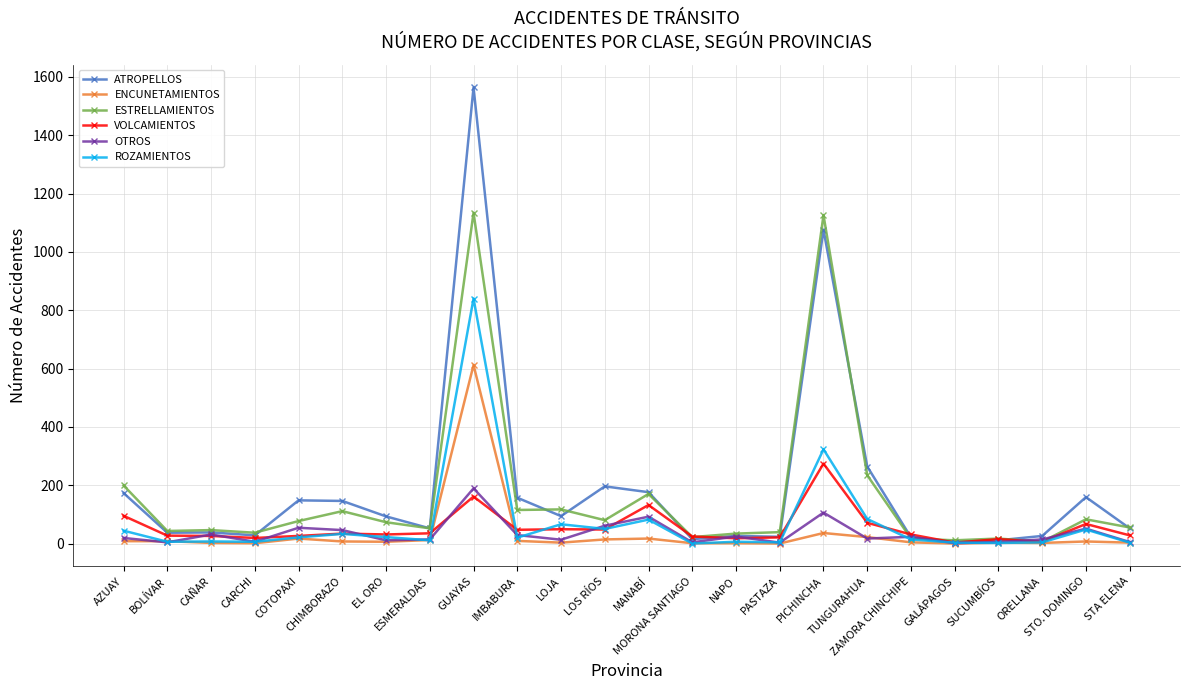

List the series in order of their peak value, lowest first.

OTROS, VOLCAMIENTOS, ENCUNETAMIENTOS, ROZAMIENTOS, ESTRELLAMIENTOS, ATROPELLOS